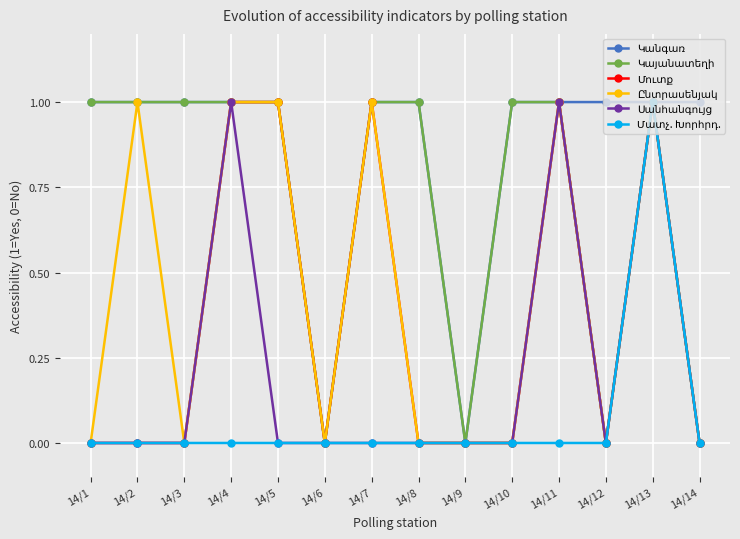

At which category is the sum across all series the highest?

14/13